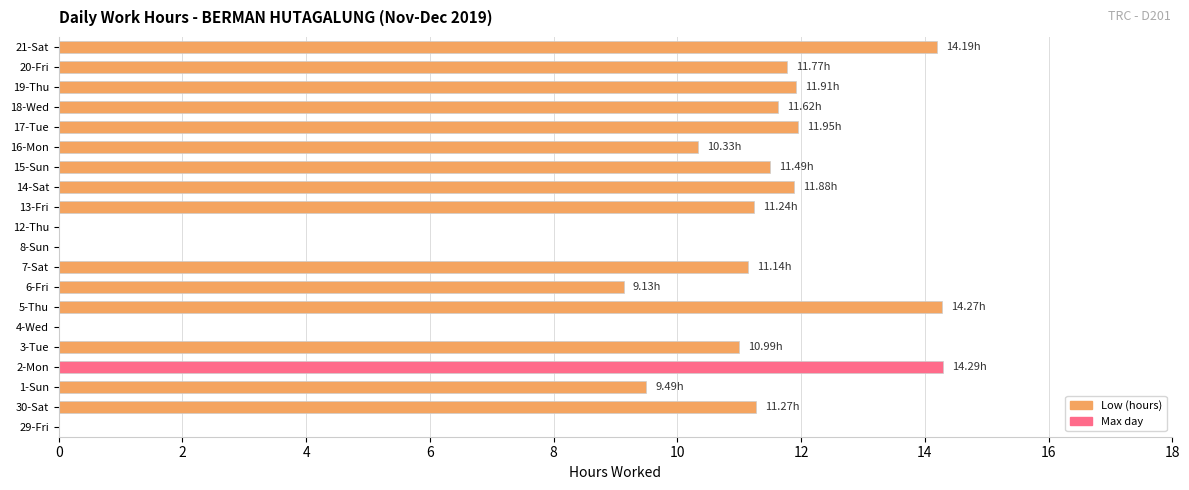

What is the maximum value shown in the chart?

14.3